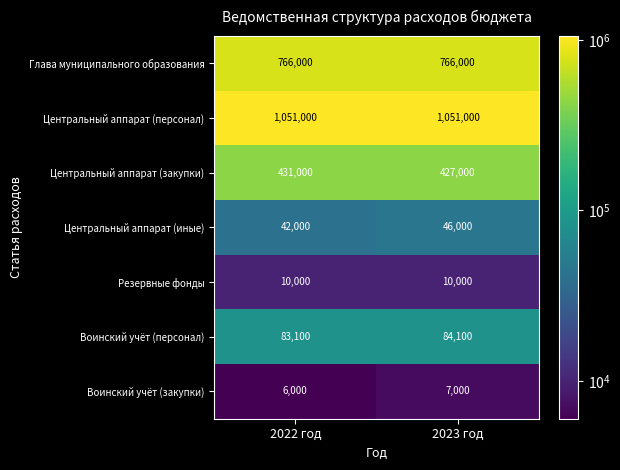

What is the difference between the maximum and minimum values in the Воинский учёт (закупки) series?

1000